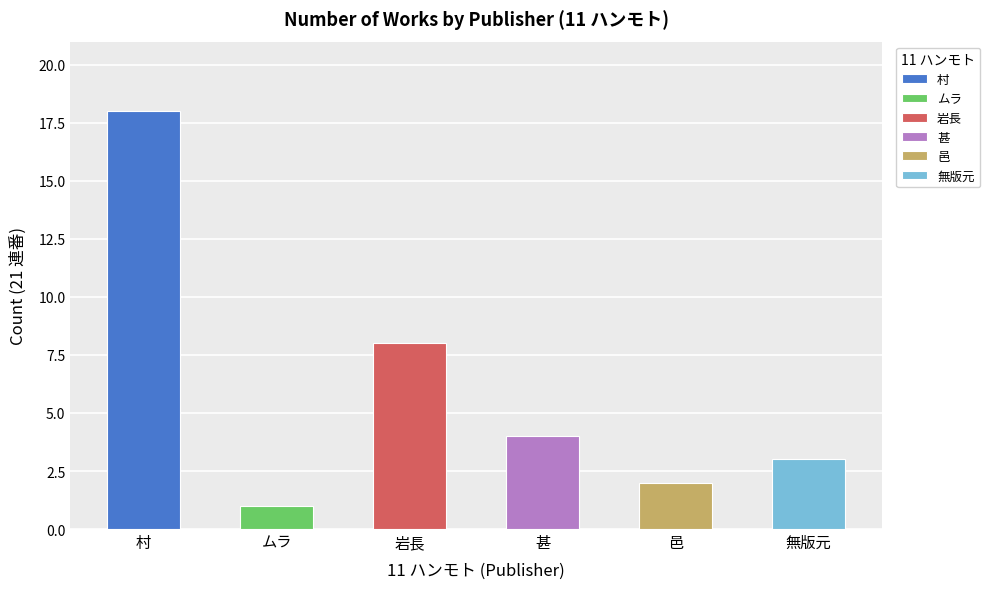

What is the difference between the values at 甚 and 村?

14